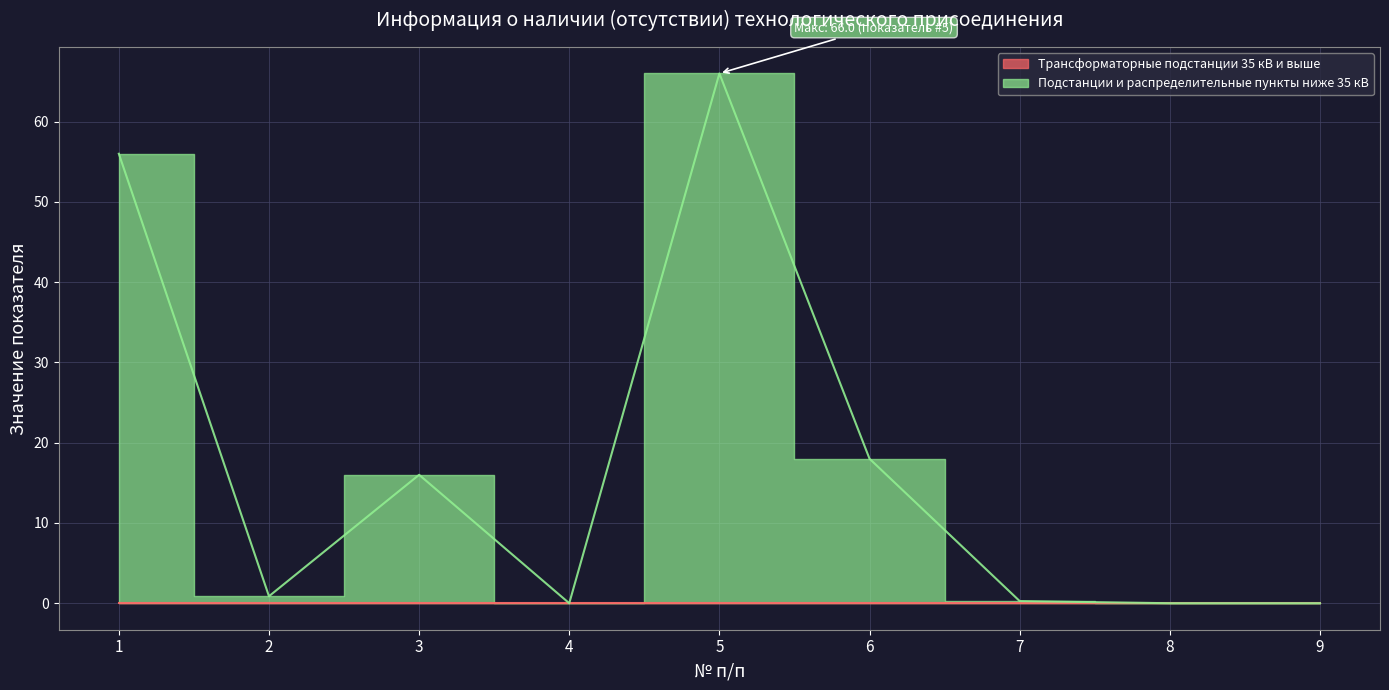

What is the sum of the values at 7 and 8?

0.3